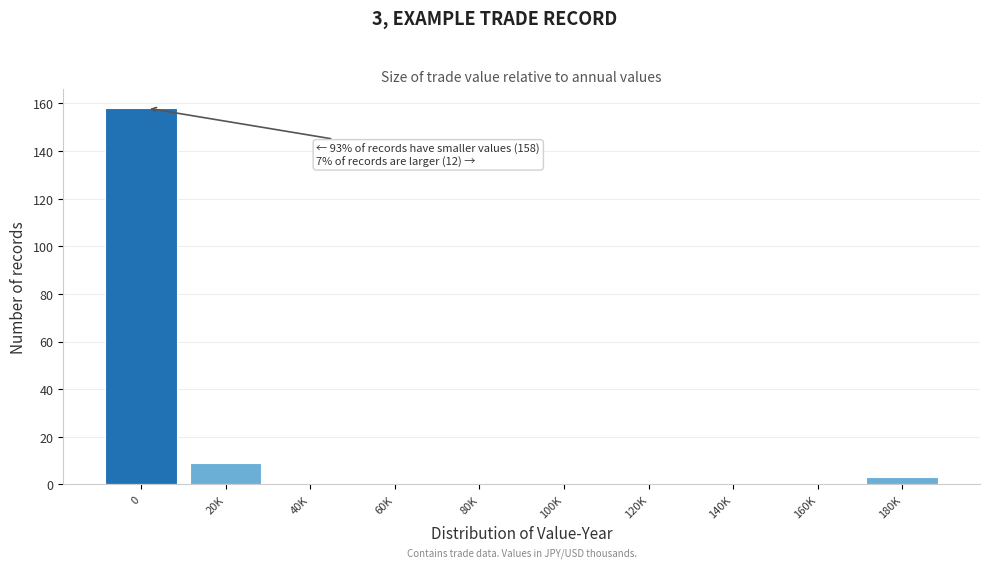

Reading left to right, transcribe all the data shown in this chart.

0=158	20K=9	40K=0	60K=0	80K=0	100K=0	120K=0	140K=0	160K=0	180K=3